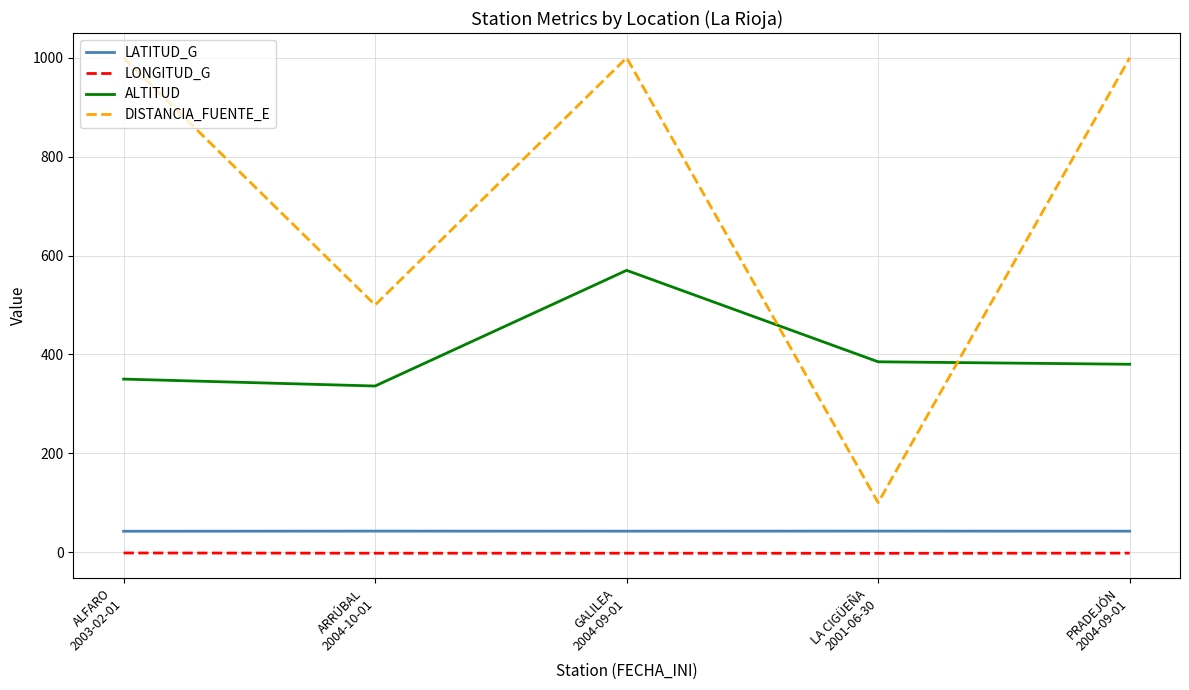

Which series has the largest total across all categories?

DISTANCIA_FUENTE_E